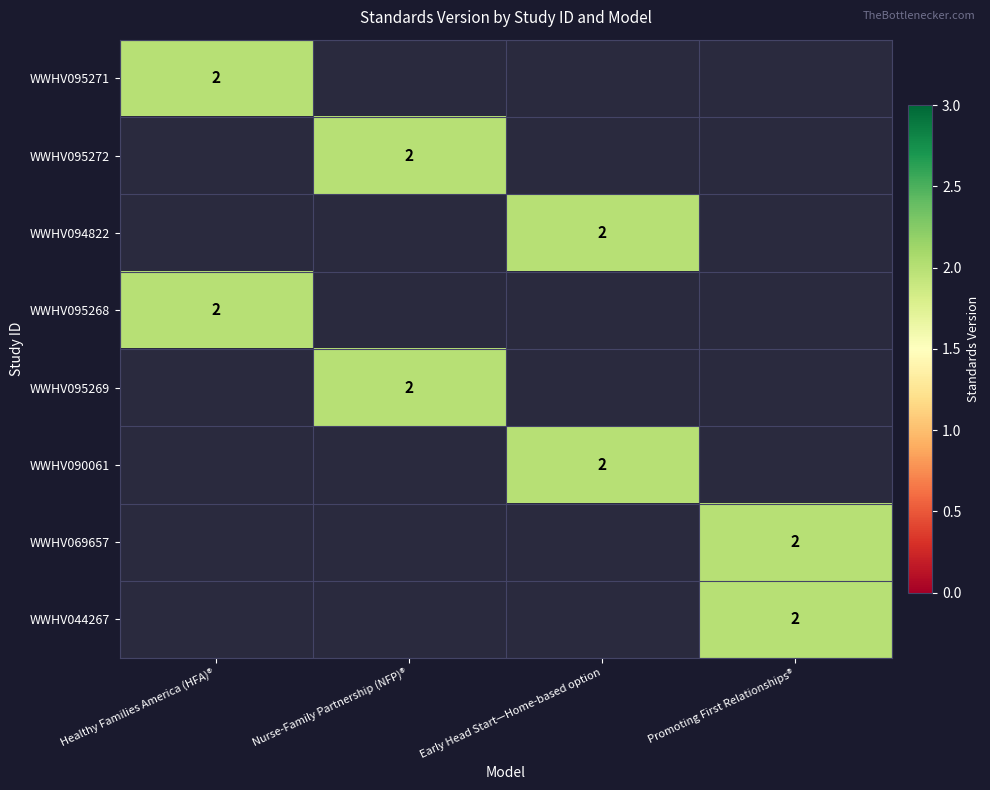

At how many categories does at least one series exceed 0?

4